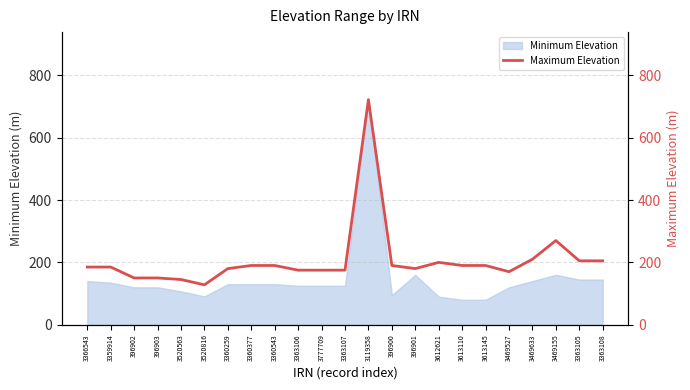

Which has a higher value, 396901 or 3469527?

396901